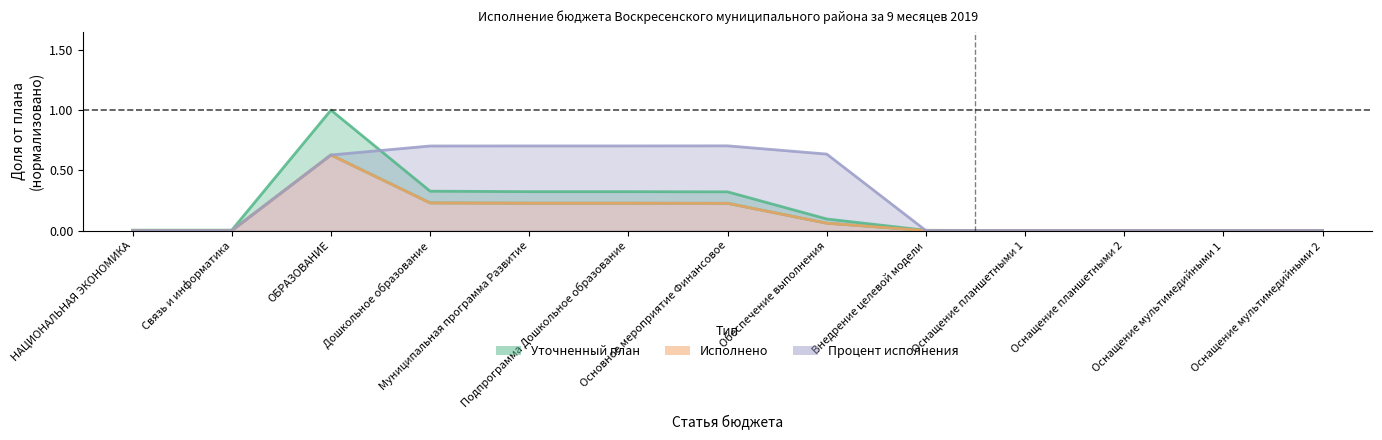

How many lines are shown in the chart?

3